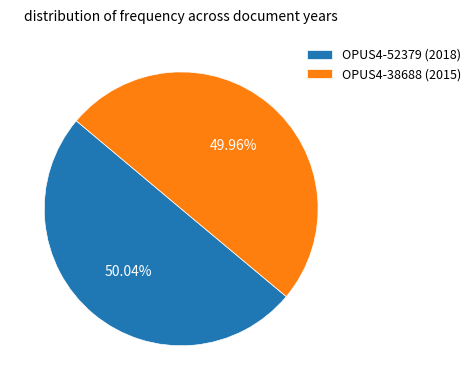

The OPUS4-52379 (2018) slice represents 60% of the pie. True or false?

False